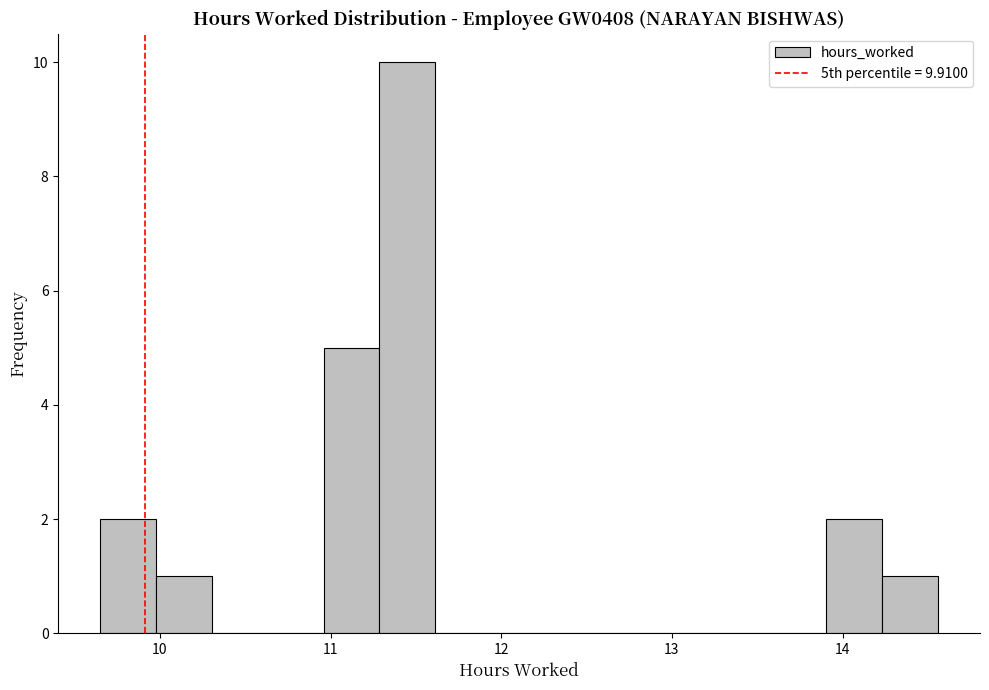

Read against the x-axis, roughly where is the centre of the tallest bar?

11.5